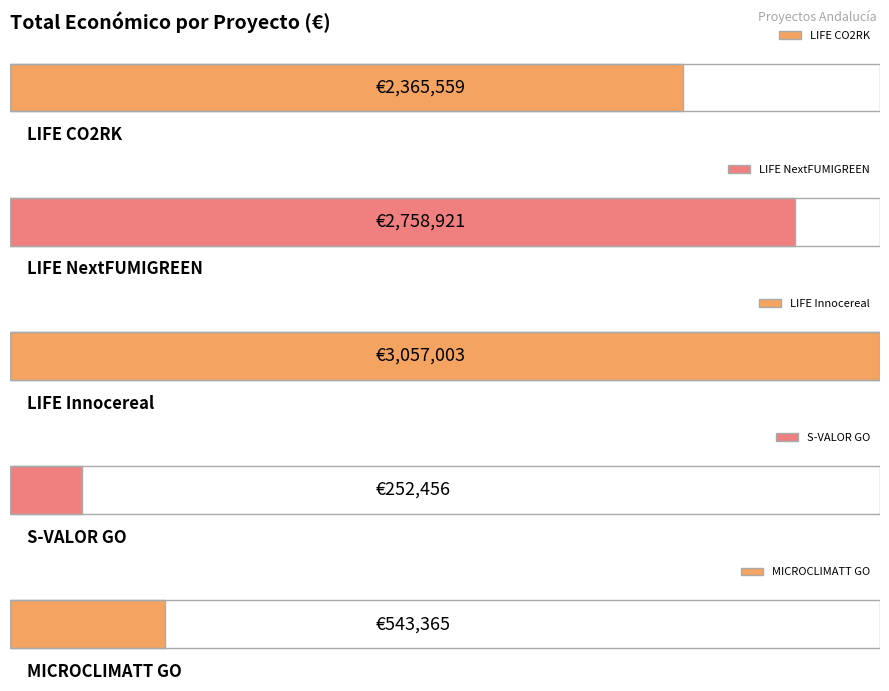

What is the difference between the maximum and second lowest values?

2513638